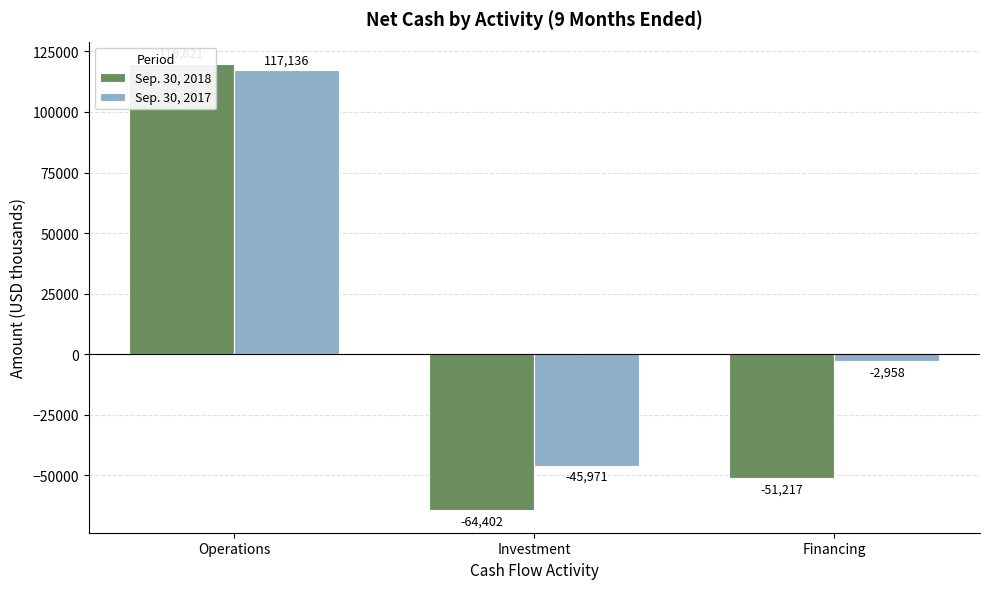

Reading left to right, extract all data points from this chart.

Sep. 30, 2018: Operations=119821	Investment=-64402	Financing=-51217
Sep. 30, 2017: Operations=117136	Investment=-45971	Financing=-2958